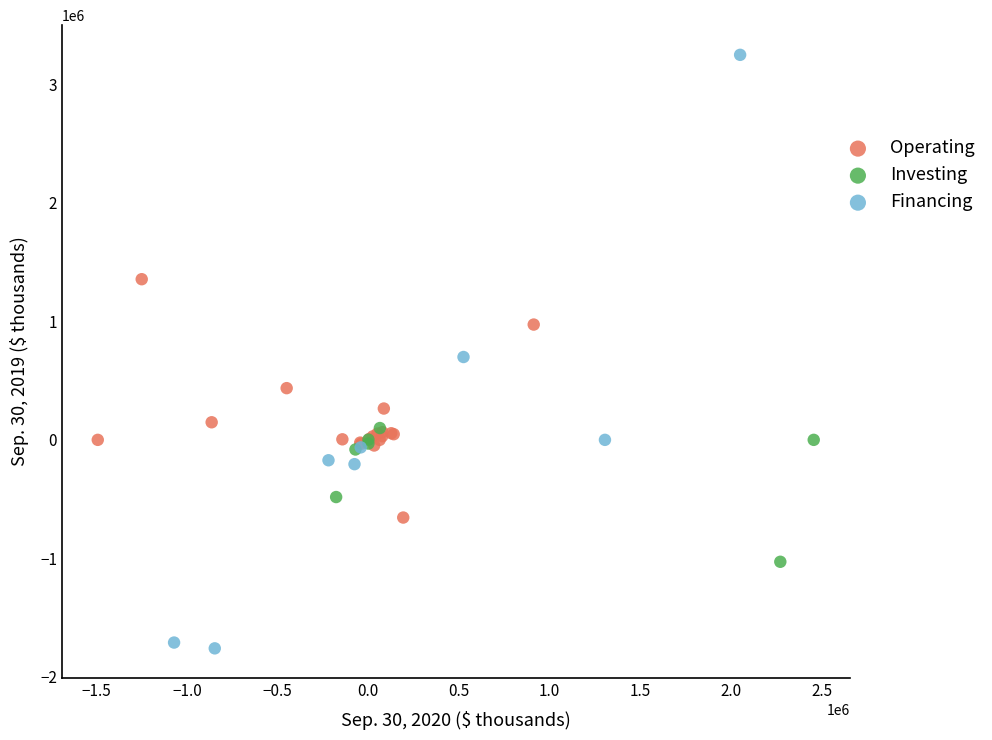

Which series reaches the minimum Y coordinate?

Financing